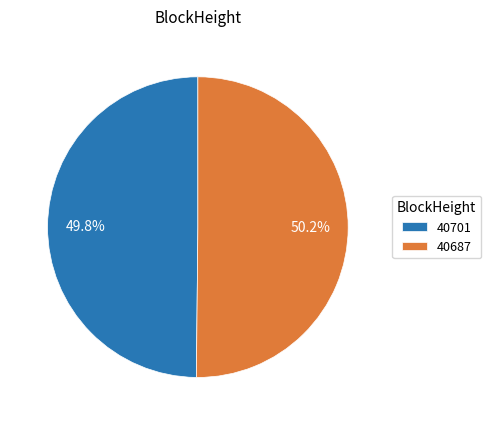

Do 40701 and 40687 together represent more than half of the pie?

Yes